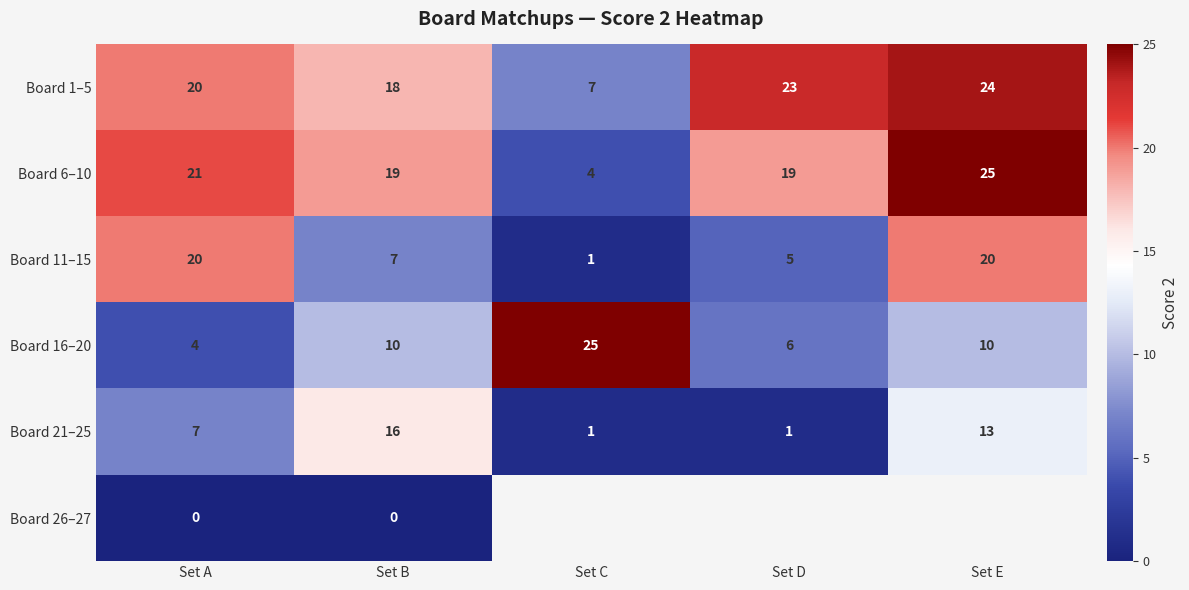

What is the spread (max minus min) of values at Set A?

21